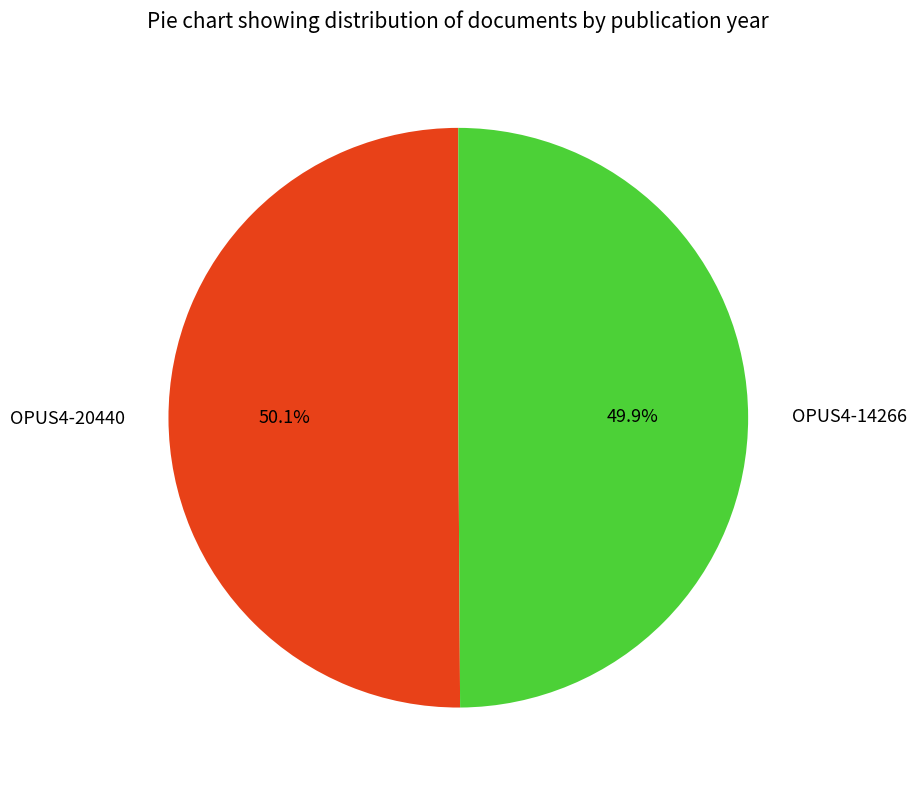

Count the number of slices in the pie.

2